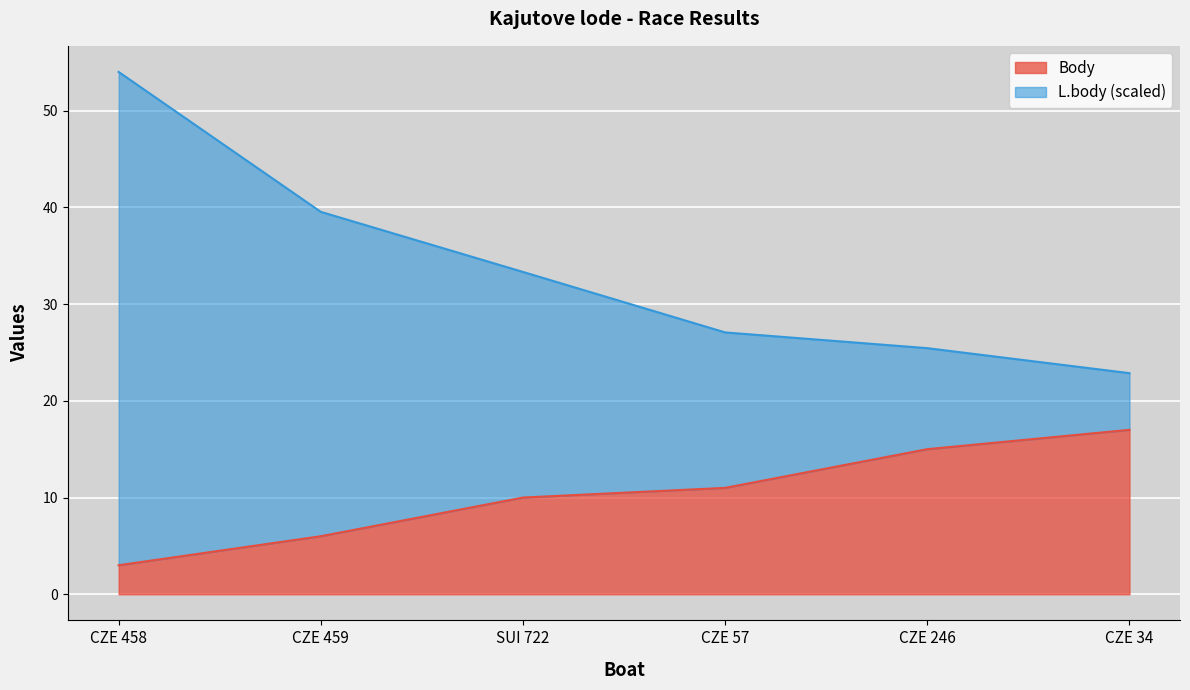

What is the difference between the second highest and second lowest values in the Body series?

9.0